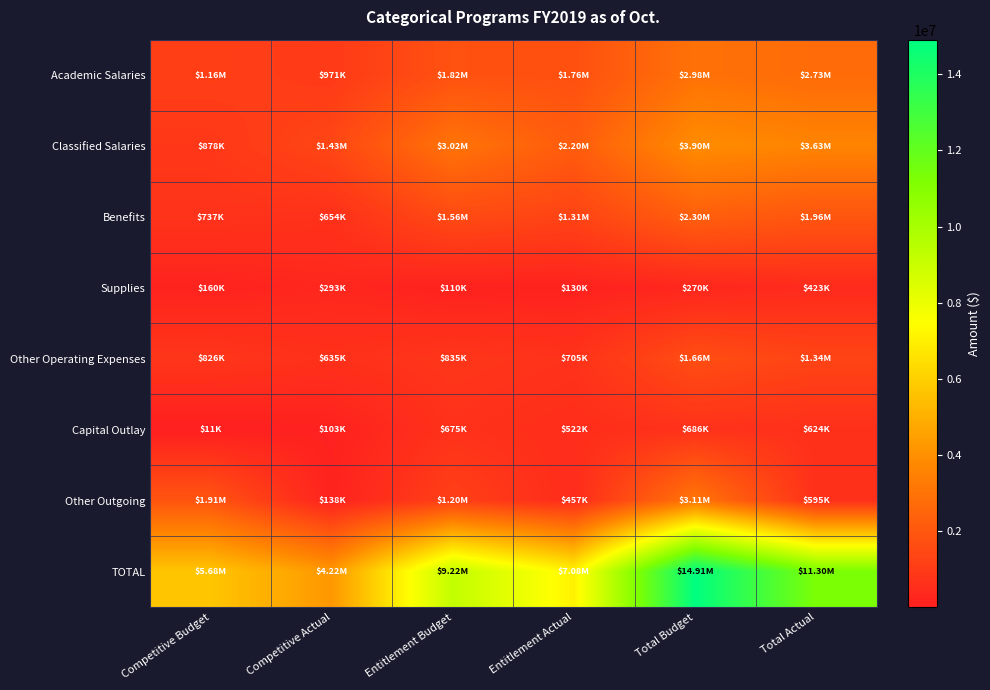

Reading left to right, what are all the values shown in this chart?

Academic Salaries: Competitive Budget=1158261.0	Competitive Actual=970969.7	Entitlement Budget=1822197.0	Entitlement Actual=1757009.4	Total Budget=2980458.0	Total Actual=2727979.1
Classified Salaries: Competitive Budget=878436.0	Competitive Actual=1428785.4	Entitlement Budget=3022930.0	Entitlement Actual=2197139.6	Total Budget=3901366.0	Total Actual=3625925.0
Benefits: Competitive Budget=736882.0	Competitive Actual=653754.0	Entitlement Budget=1559148.0	Entitlement Actual=1309492.9	Total Budget=2296030.0	Total Actual=1963246.9
Supplies: Competitive Budget=159827.0	Competitive Actual=292514.6	Entitlement Budget=110369.0	Entitlement Actual=130352.4	Total Budget=270196.0	Total Actual=422867.0
Other Operating Expenses: Competitive Budget=825809.0	Competitive Actual=635377.6	Entitlement Budget=834762.0	Entitlement Actual=705115.4	Total Budget=1660571.0	Total Actual=1340493.0
Capital Outlay: Competitive Budget=11000.0	Competitive Actual=102832.8	Entitlement Budget=674870.0	Entitlement Actual=521523.1	Total Budget=685870.0	Total Actual=624355.9
Other Outgoing: Competitive Budget=1911125.0	Competitive Actual=137895.5	Entitlement Budget=1199697.0	Entitlement Actual=457354.0	Total Budget=3110822.0	Total Actual=595249.5
TOTAL: Competitive Budget=5681340.0	Competitive Actual=4222129.7	Entitlement Budget=9223973.0	Entitlement Actual=7077986.7	Total Budget=14905313.0	Total Actual=11300116.4